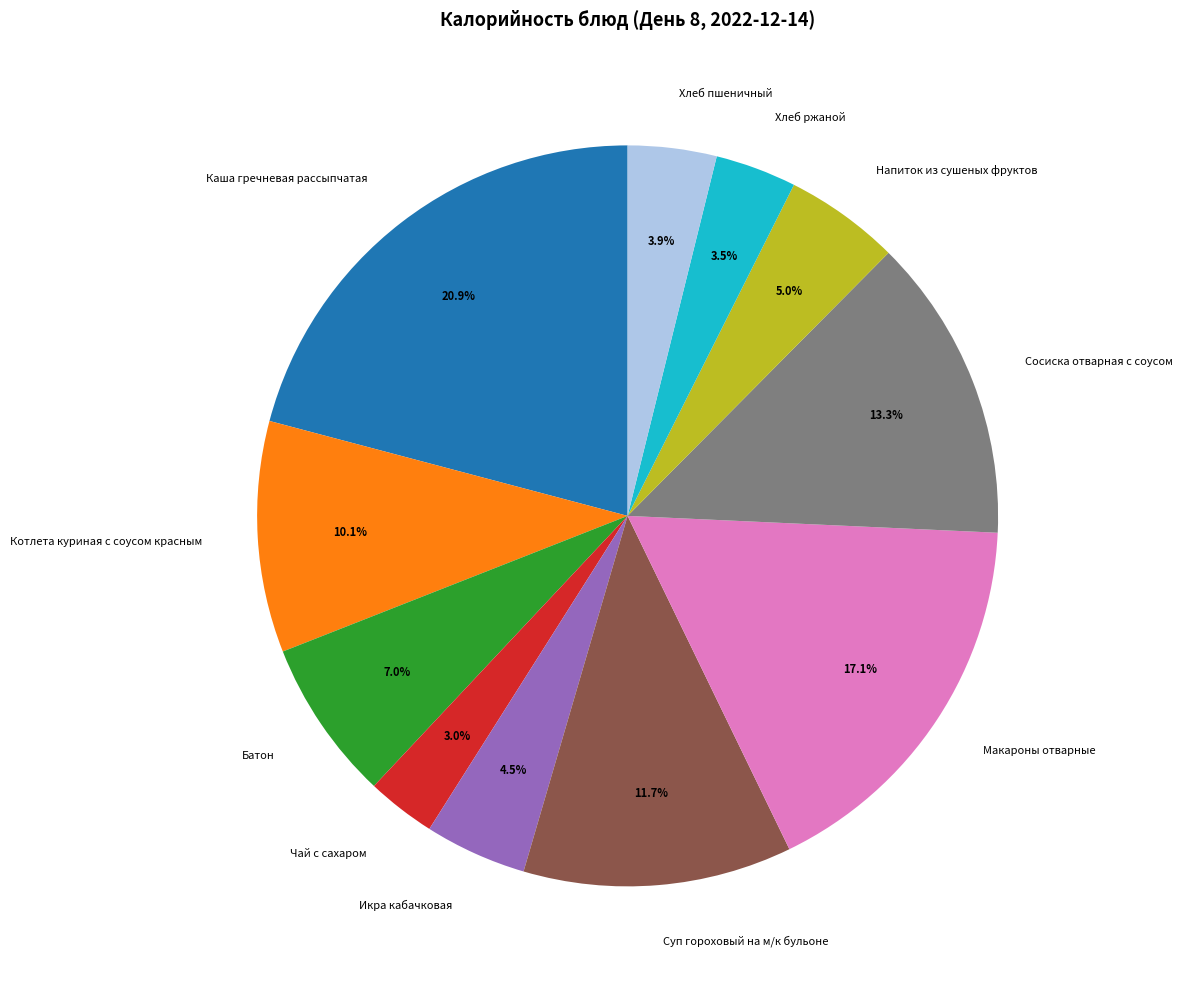

To the nearest percent, what percentage of the pie is Котлета куриная с соусом красным?

10%